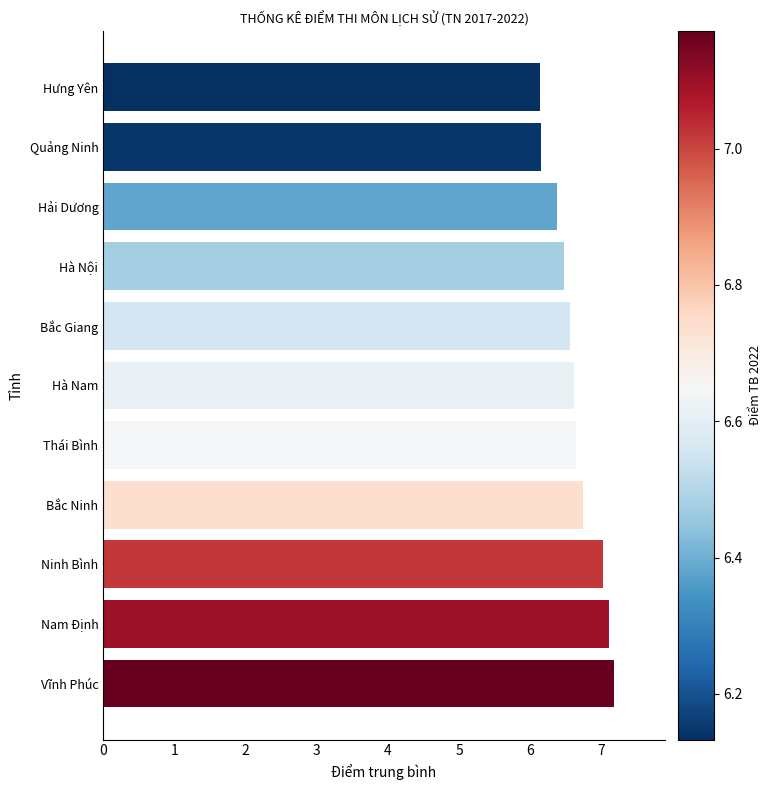

What is the maximum value shown in the chart?

7.2